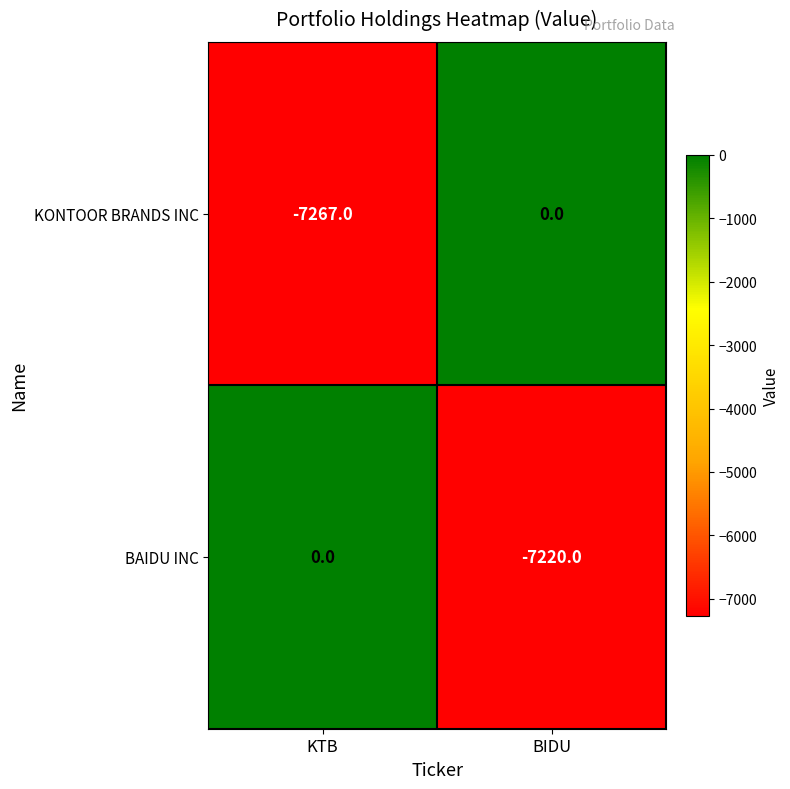

At which label is KONTOOR BRANDS INC closest to -3633?

BIDU